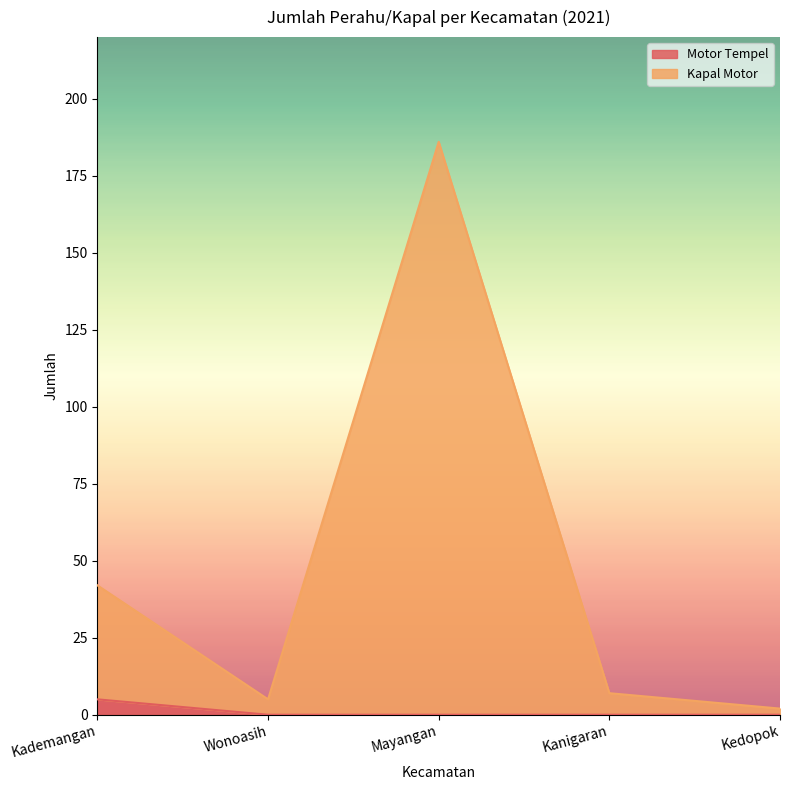

What is the greatest value displayed?

186